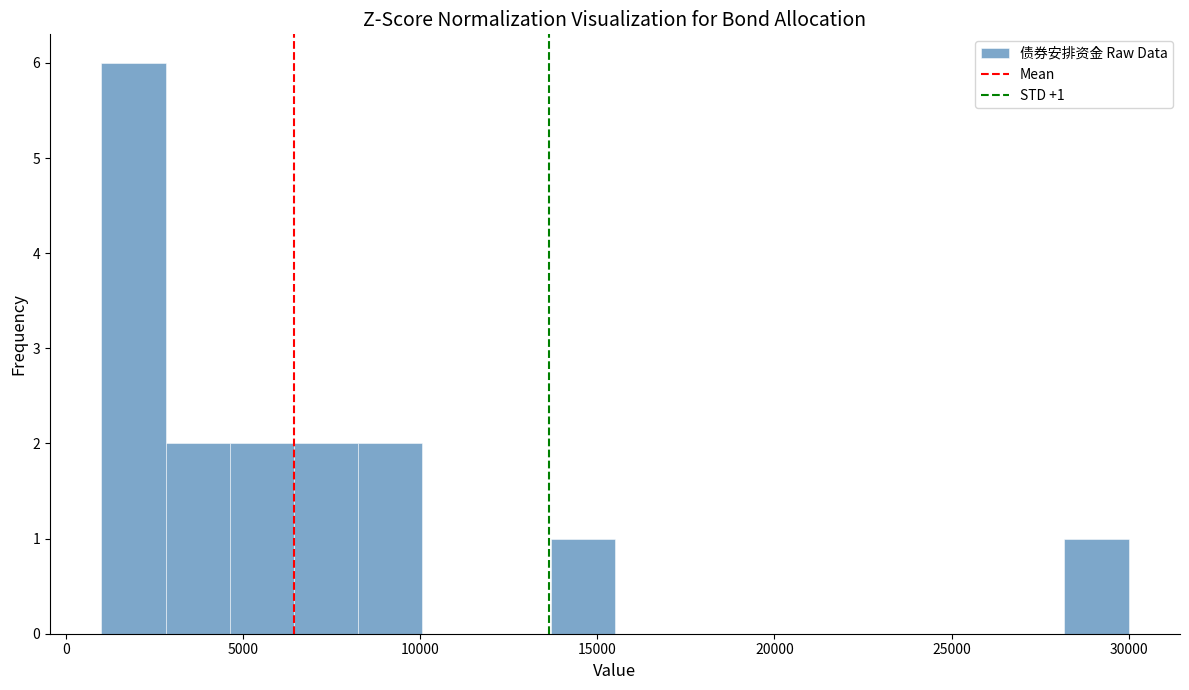

Read against the x-axis, roughly where is the centre of the tallest bar?

2000